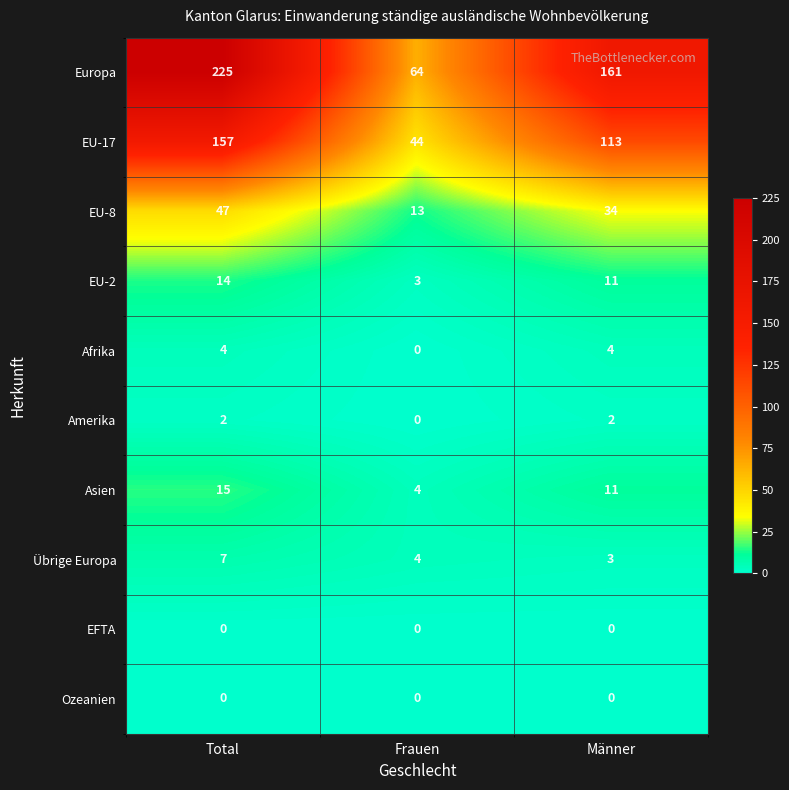

Reading left to right, what are all the values shown in this chart?

Europa: 225	64	161
EU-17: 157	44	113
EU-8: 47	13	34
EU-2: 14	3	11
Afrika: 4	0	4
Amerika: 2	0	2
Asien: 15	4	11
Übrige Europa: 7	4	3
EFTA: 0	0	0
Ozeanien: 0	0	0